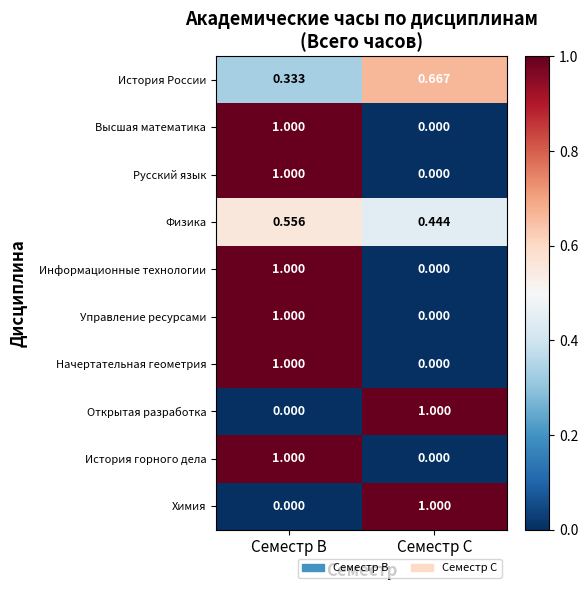

How many data points does each series have?

2